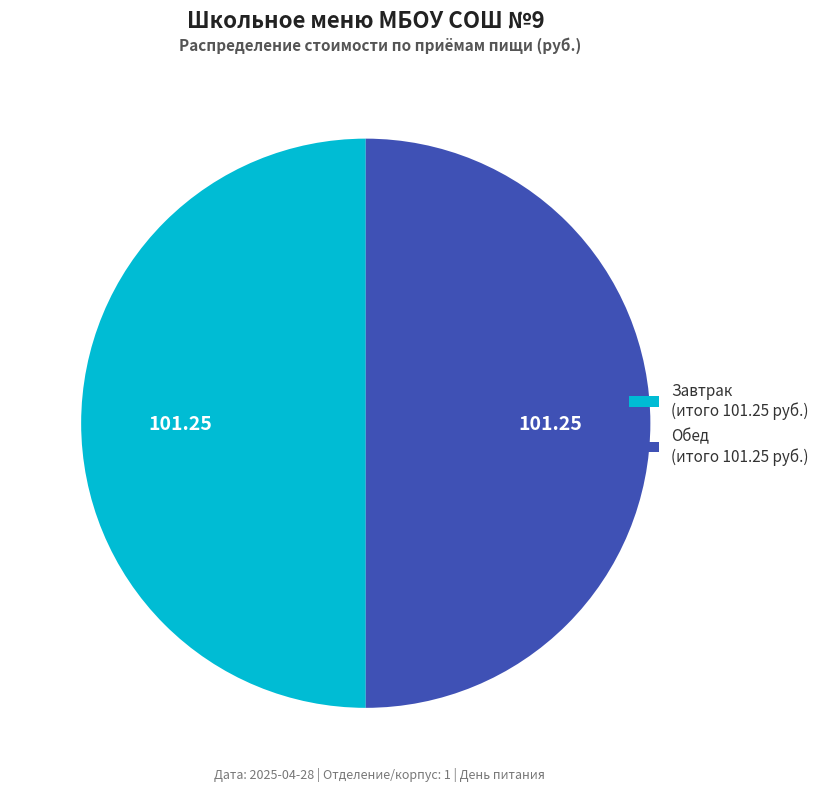

What is the ratio of the value at Завтрак (итого 101.25 руб.) to the value at Обед (итого 101.25 руб.)?

1.0